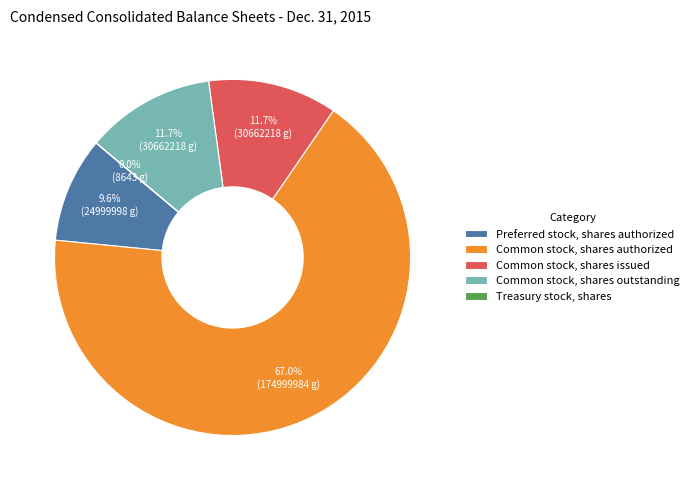

What portion of the pie excludes Common stock, shares issued?

88.3%